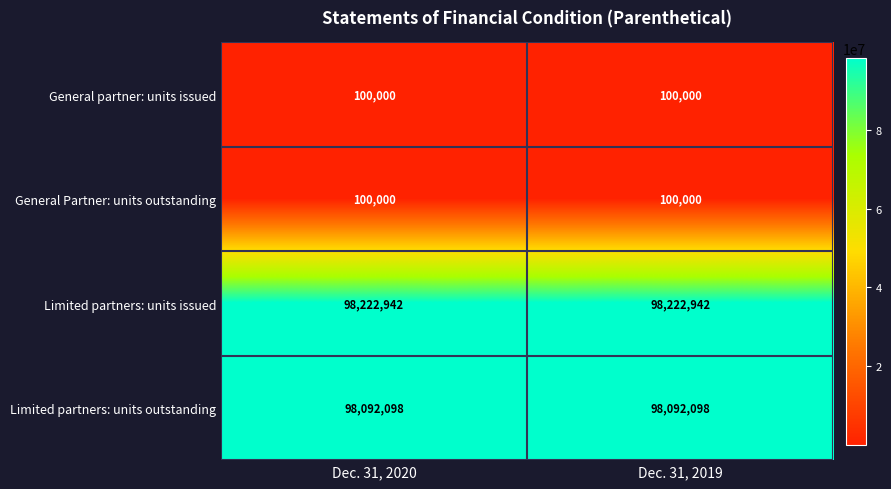

Reading left to right, what are all the values shown in this chart?

General partner: units issued: 100000	100000
General Partner: units outstanding: 100000	100000
Limited partners: units issued: 98222942	98222942
Limited partners: units outstanding: 98092098	98092098